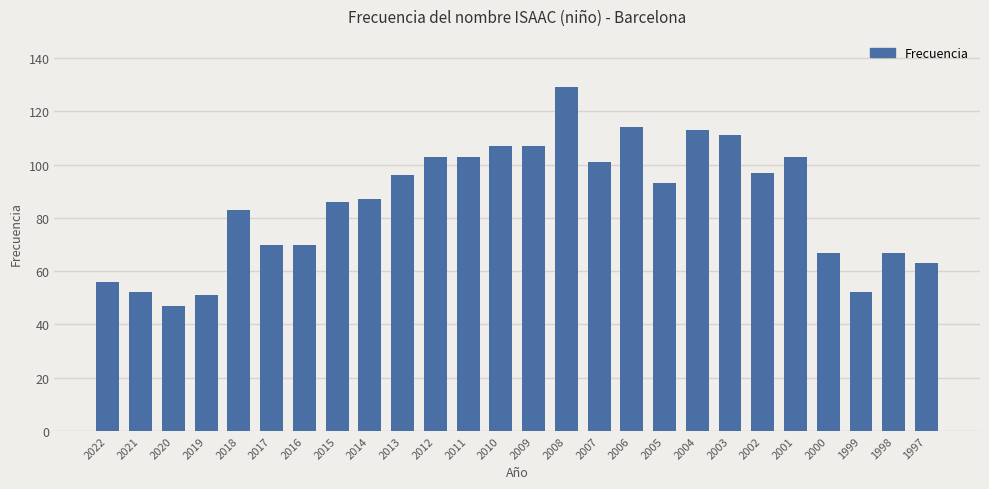

What value does the data have at 2021?

52